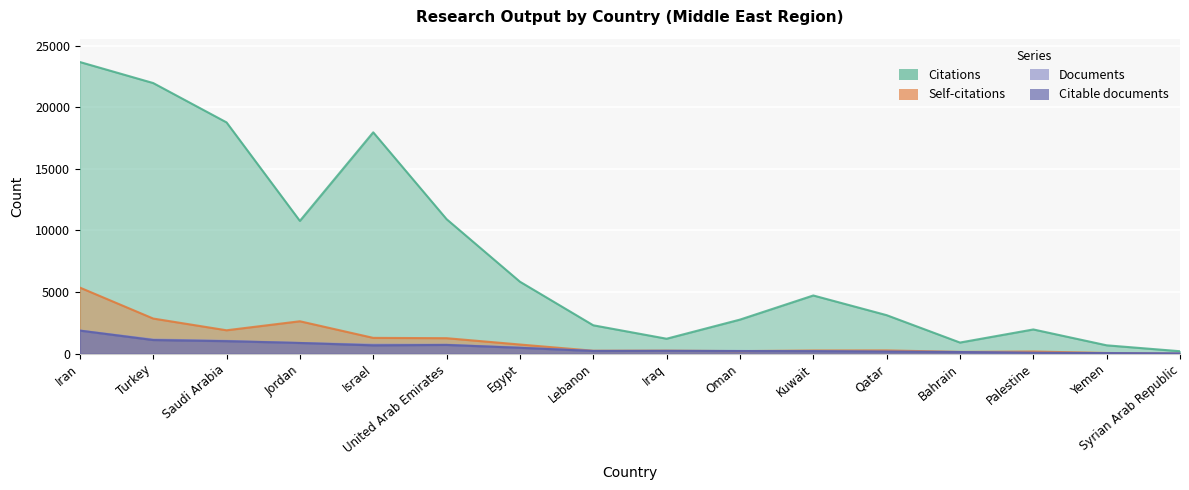

Reading right to left, transcribe all the data shown in this chart.

Citations: 204	683	1970	908	3129	4726	2768	1218	2308	5844	10918	17960	10775	18766	21957	23663
Self-citations: 0	62	181	150	269	263	212	249	244	748	1261	1287	2634	1903	2855	5367
Documents: 19	52	75	140	170	214	224	232	232	499	730	734	876	1043	1150	1882
Citable documents: 19	52	74	139	169	205	220	231	220	481	713	680	872	1018	1111	1875